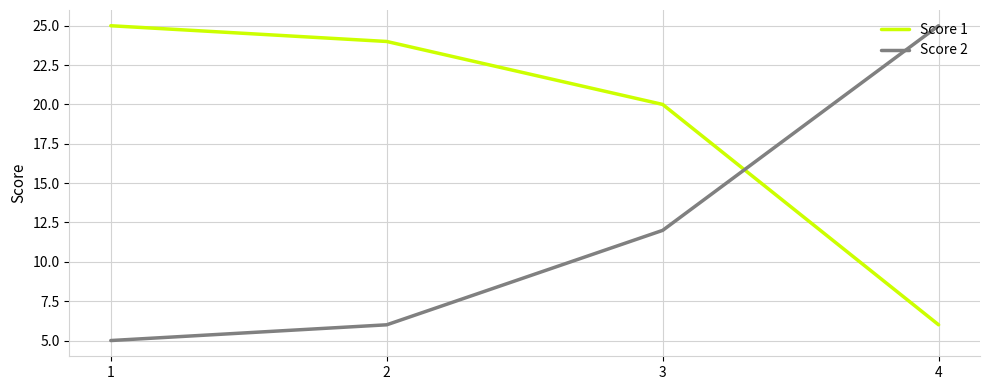

True or false: Score 1 has more than 0 points higher than both neighbors.

False